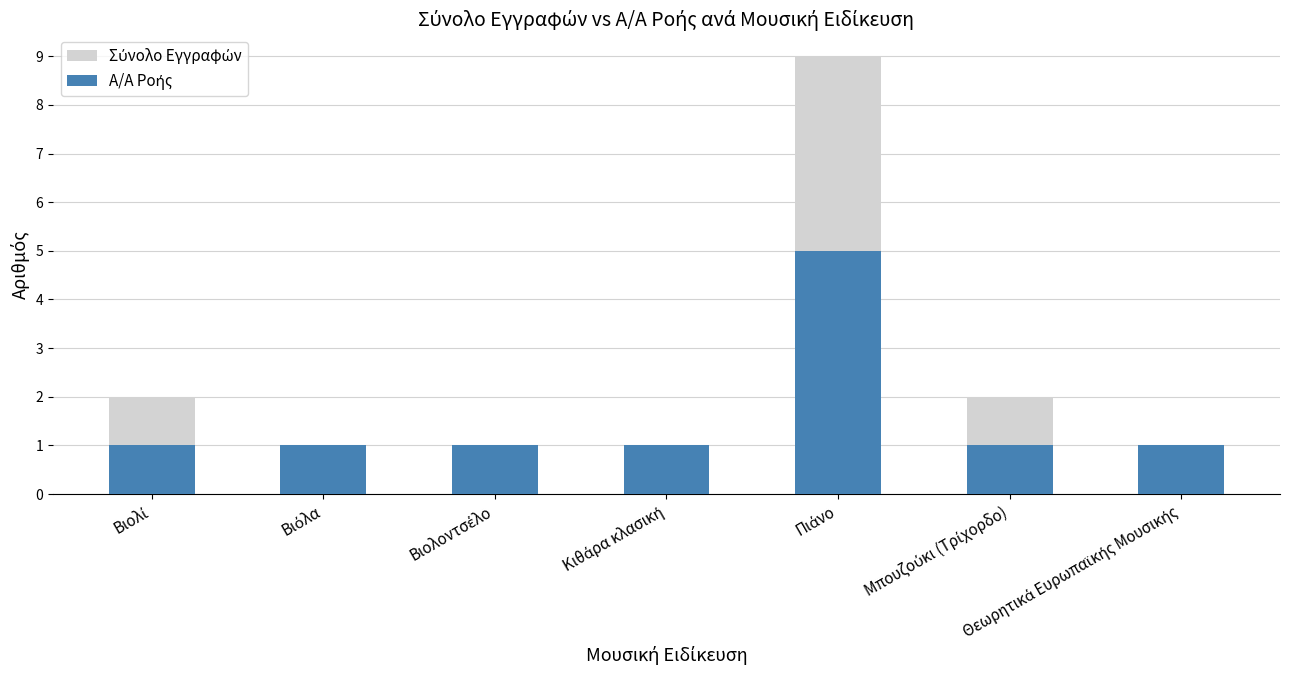

What is the value of the Α/Α Ροής bar at the 5th from the left?

5